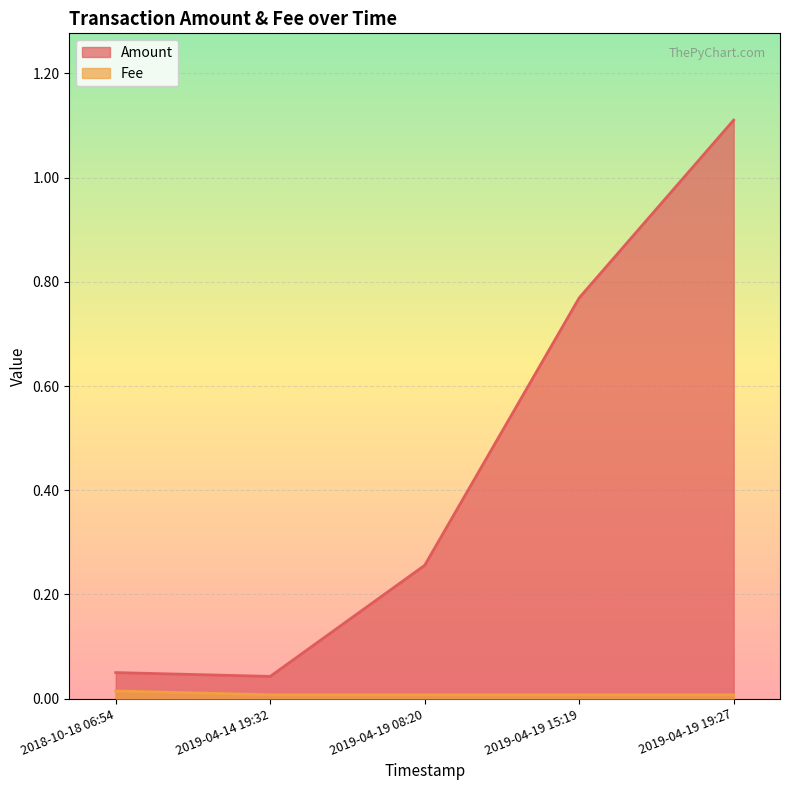

At 2019-04-19 08:20, list the series in order from largest to smallest.

Amount, Fee